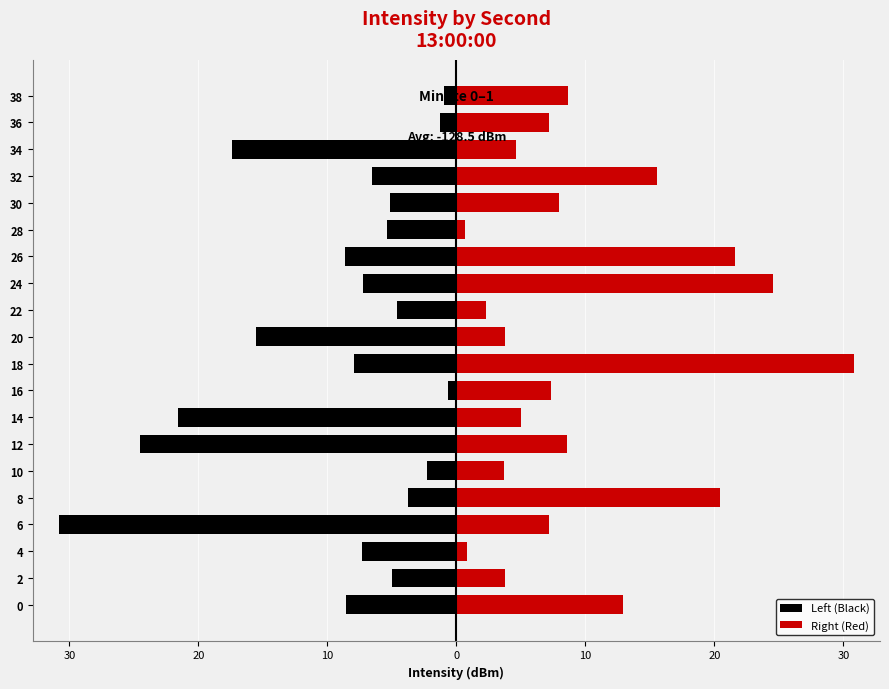

List the series in order of their overall mean, lowest first.

Left (Black), Right (Red)